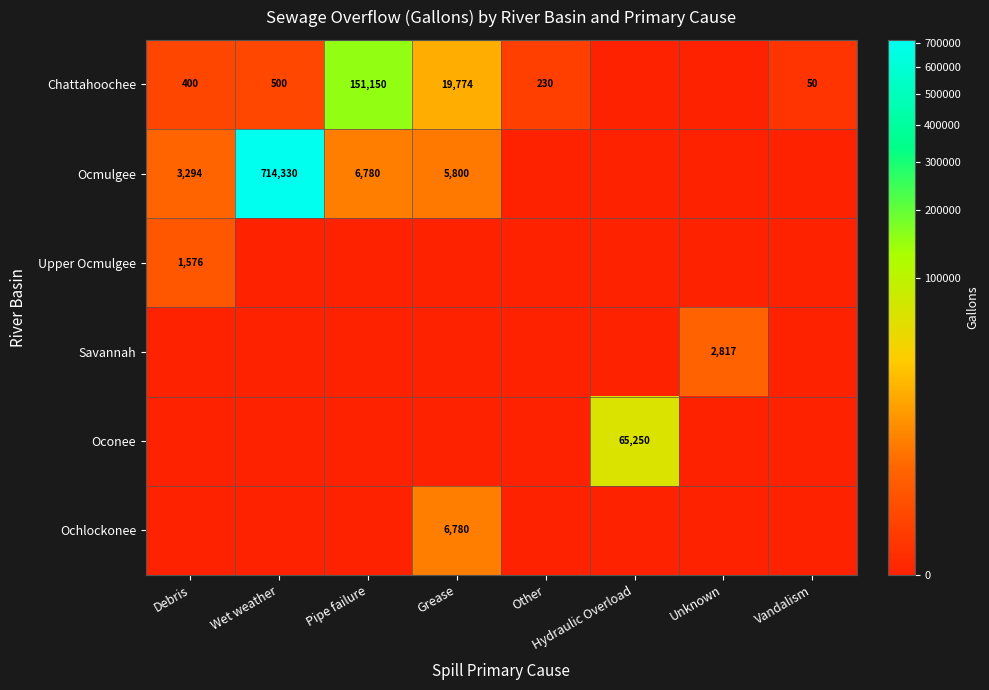

The Chattahoochee series shows 16 at Vandalism. True or false?

False